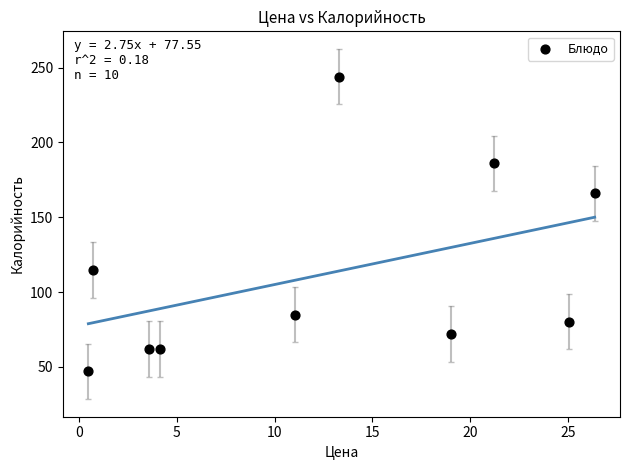

What Y value in the scatter plot is closest to 145?

166.0